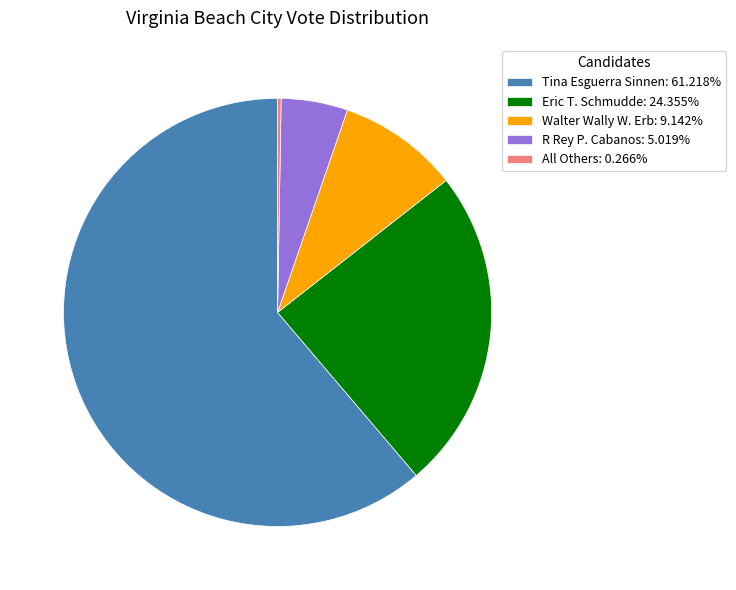

Is there any slice that represents more than half of the pie?

Yes